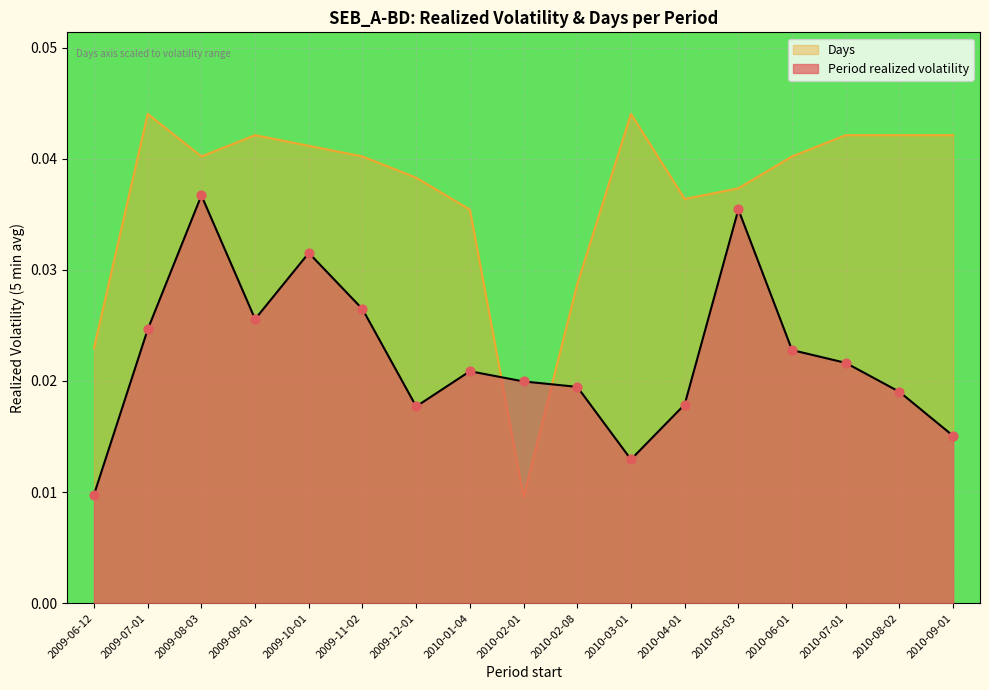

Which series has the widest spread of Y values?

Days